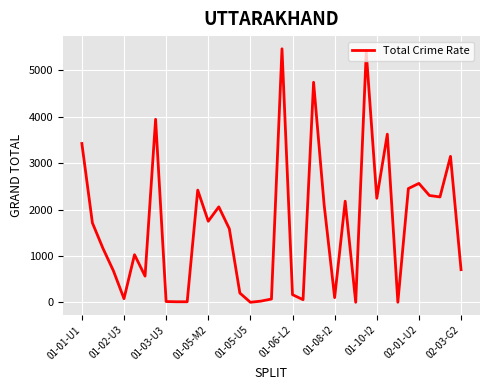

What is the difference between the maximum and minimum values?

5465